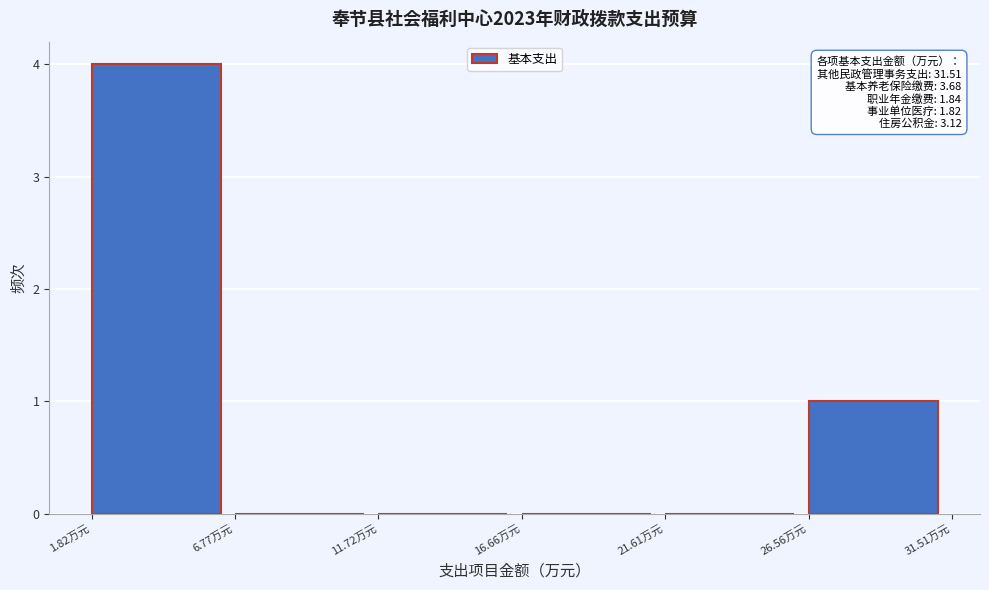

Over which range of the x-axis is the bar tallest?

2.0 to 7.0